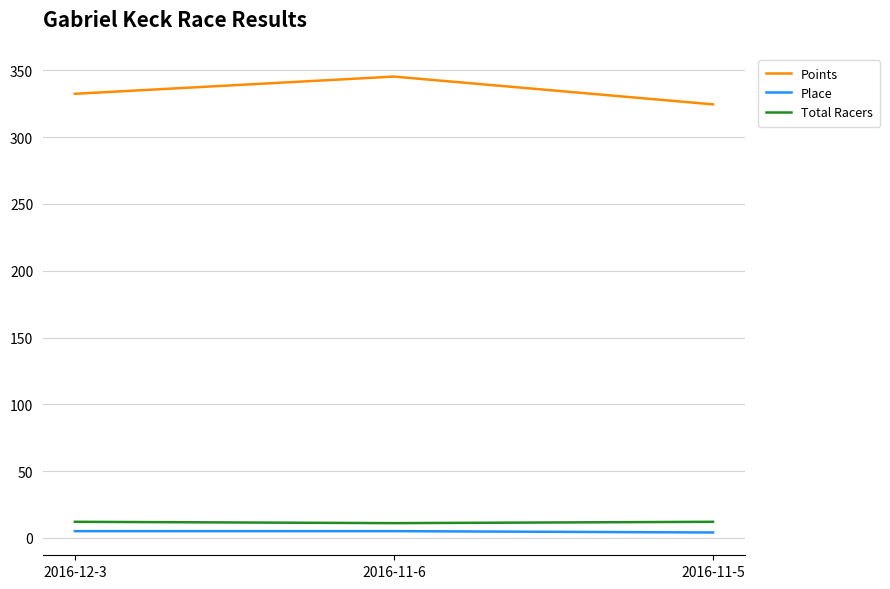

How many lines are shown in the chart?

3